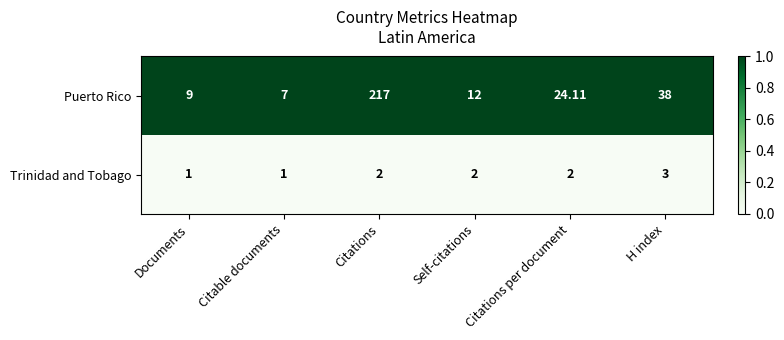

Between Citations and Citations per document, which series saw the biggest shift?

Puerto Rico